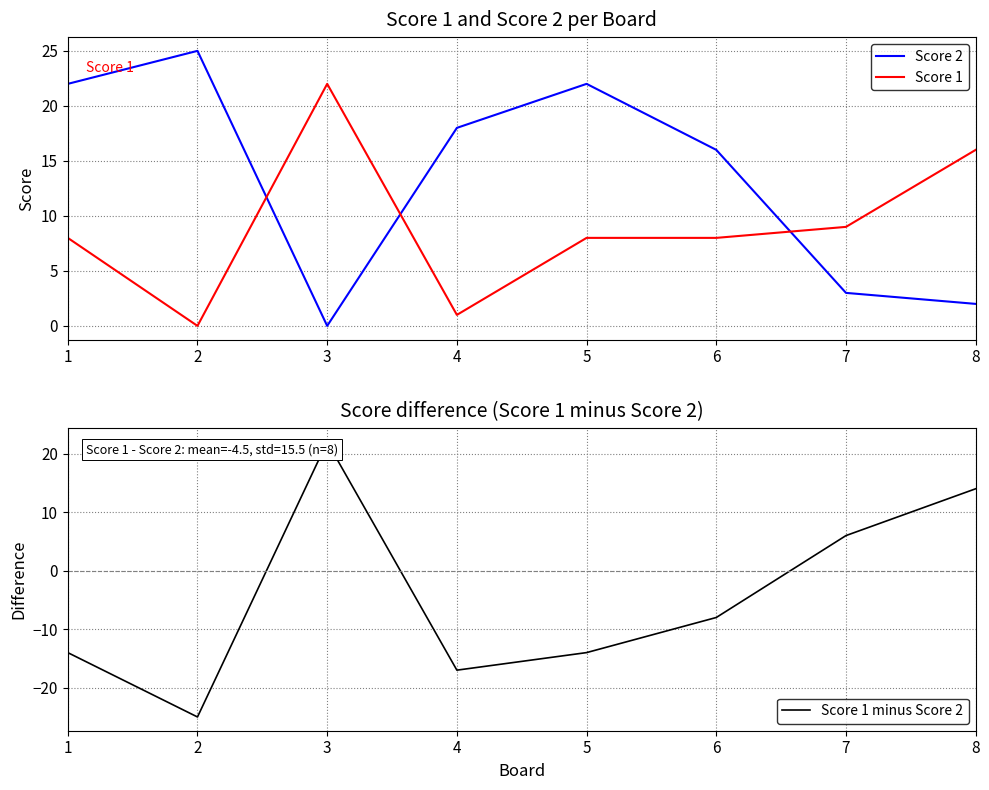

Where does the Score 1 minus Score 2 series first go above -8?

3